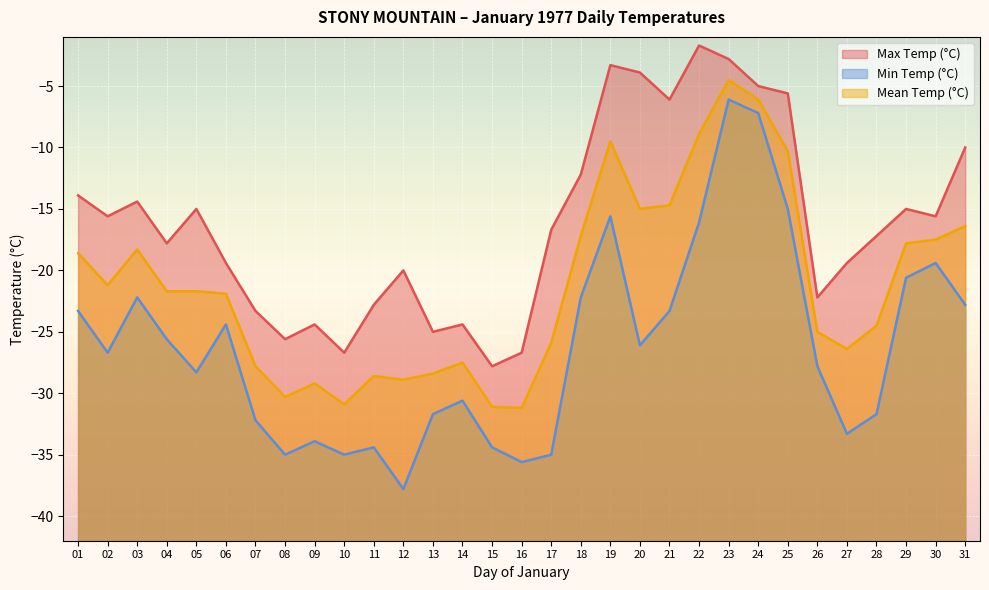

Reading left to right, what are all the values shown in this chart?

Max Temp (°C): -13.9	-15.6	-14.4	-17.8	-15.0	-19.4	-23.3	-25.6	-24.4	-26.7	-22.8	-20.0	-25.0	-24.4	-27.8	-26.7	-16.7	-12.2	-3.3	-3.9	-6.1	-1.7	-2.8	-5.0	-5.6	-22.2	-19.4	-17.2	-15.0	-15.6	-10.0
Min Temp (°C): -23.3	-26.7	-22.2	-25.6	-28.3	-24.4	-32.2	-35.0	-33.9	-35.0	-34.4	-37.8	-31.7	-30.6	-34.4	-35.6	-35.0	-22.2	-15.6	-26.1	-23.3	-16.1	-6.1	-7.2	-15.0	-27.8	-33.3	-31.7	-20.6	-19.4	-22.8
Mean Temp (°C): -18.6	-21.2	-18.3	-21.7	-21.7	-21.9	-27.8	-30.3	-29.2	-30.9	-28.6	-28.9	-28.4	-27.5	-31.1	-31.2	-25.9	-17.2	-9.5	-15.0	-14.7	-8.9	-4.5	-6.1	-10.3	-25.0	-26.4	-24.5	-17.8	-17.5	-16.4